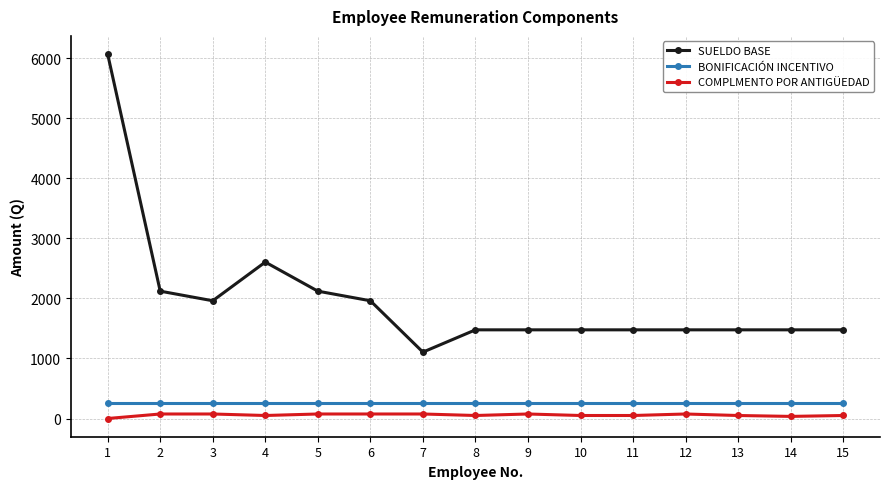

Which series has the largest total across all categories?

SUELDO BASE